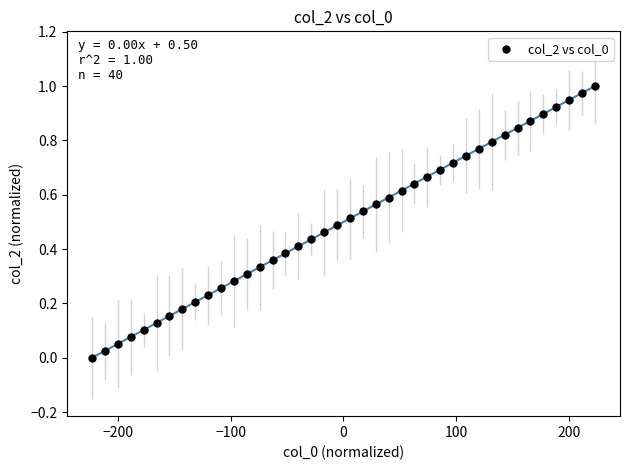

What is the range of X values (max minus min)?

445.3